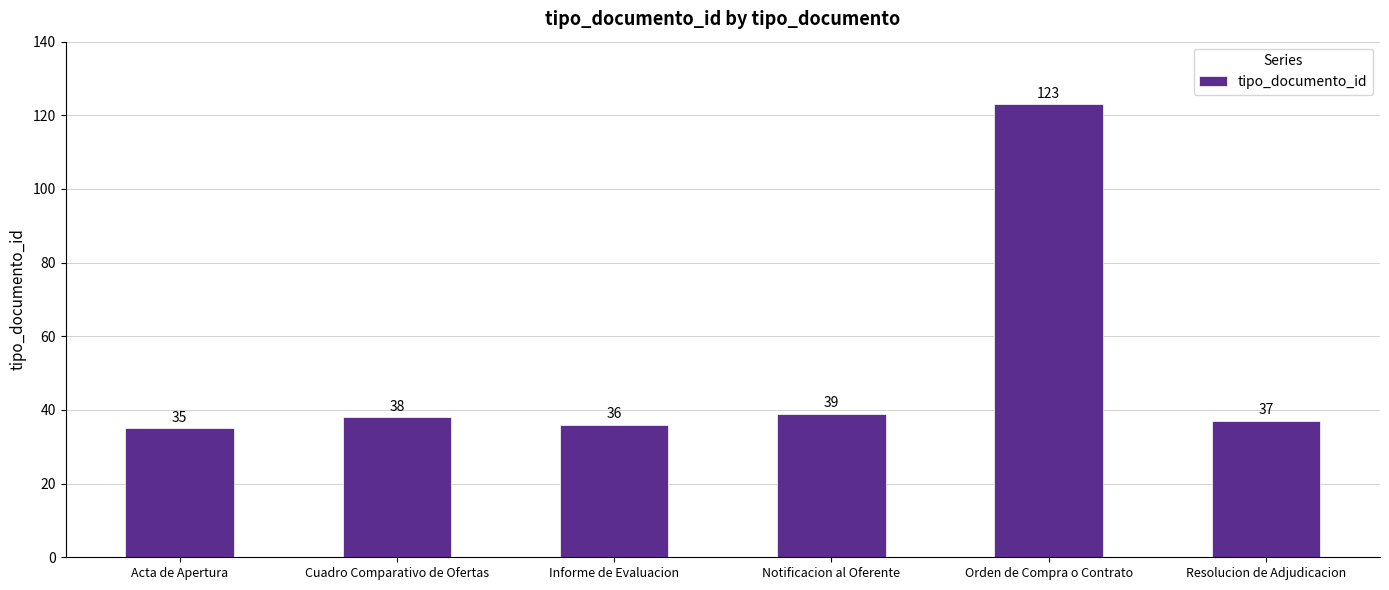

What is the difference between the values at Acta de Apertura and Cuadro Comparativo de Ofertas?

3